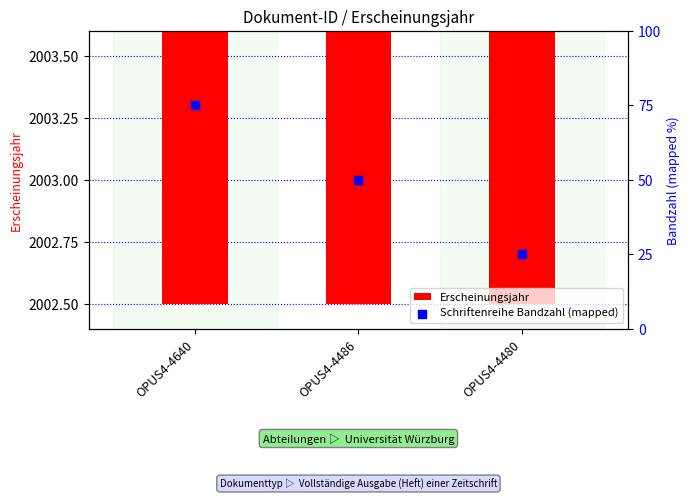

What is the total value across all series at OPUS4-4640?

2078